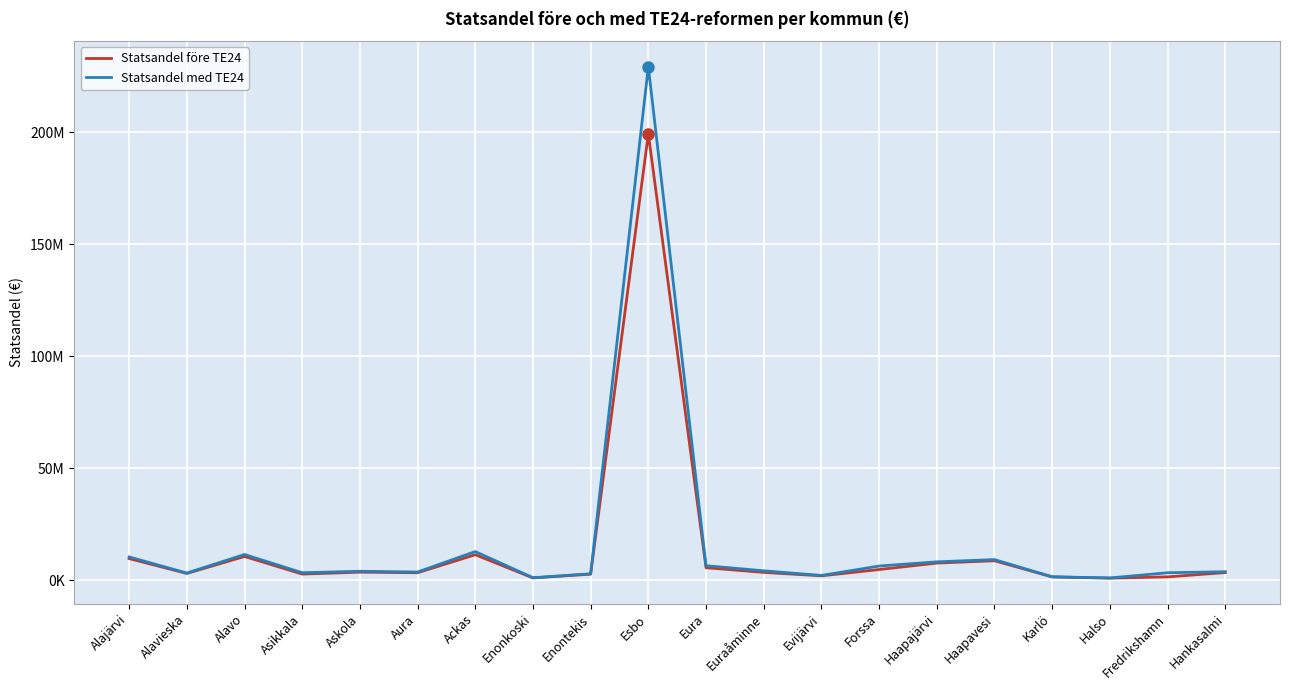

What are all the series names shown in the legend?

Statsandel före TE24, Statsandel med TE24